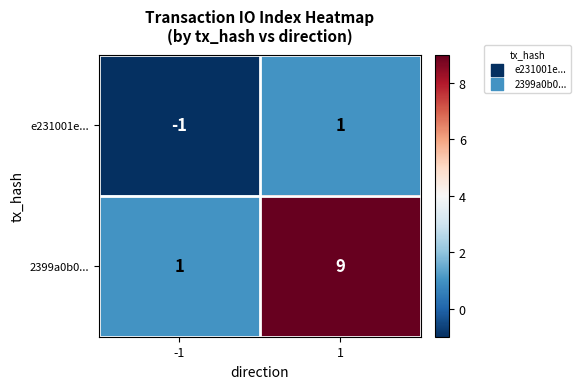

What is the difference between the maximum and minimum values in the 2399a0b0... series?

8